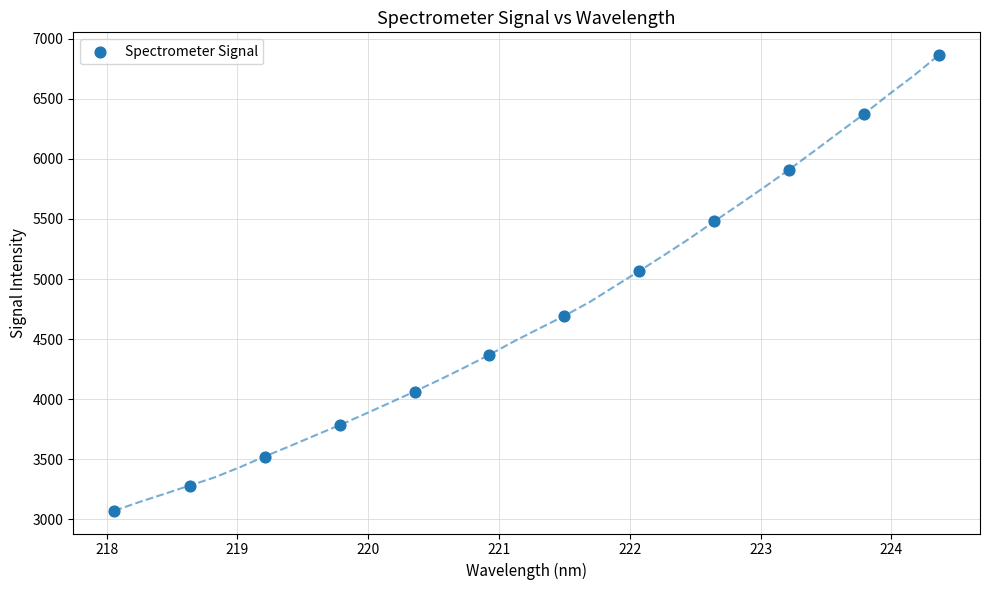

What is the average Y value?

4706.5